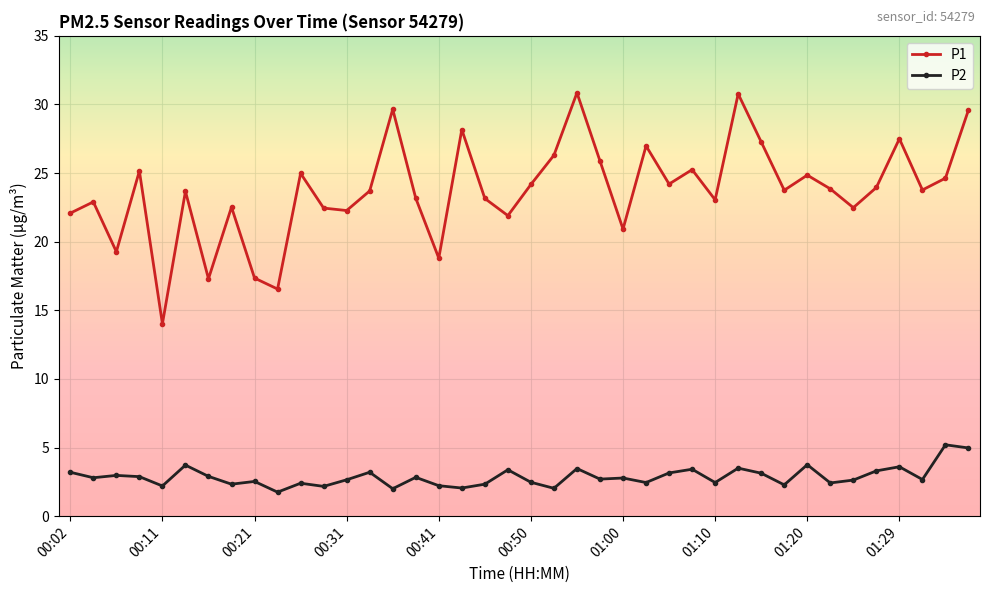

True or false: P2 has more than 1 points higher than both neighbors.

True